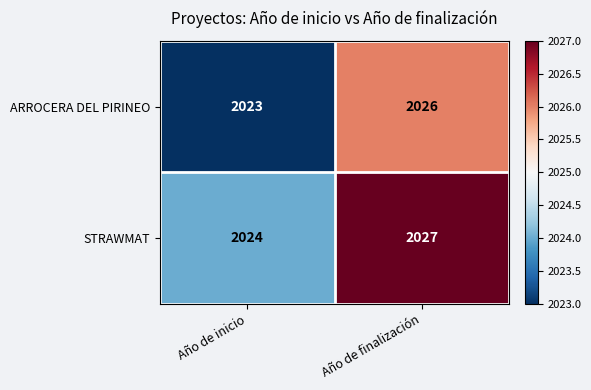

At Año de inicio, list the series in order from largest to smallest.

STRAWMAT, ARROCERA DEL PIRINEO